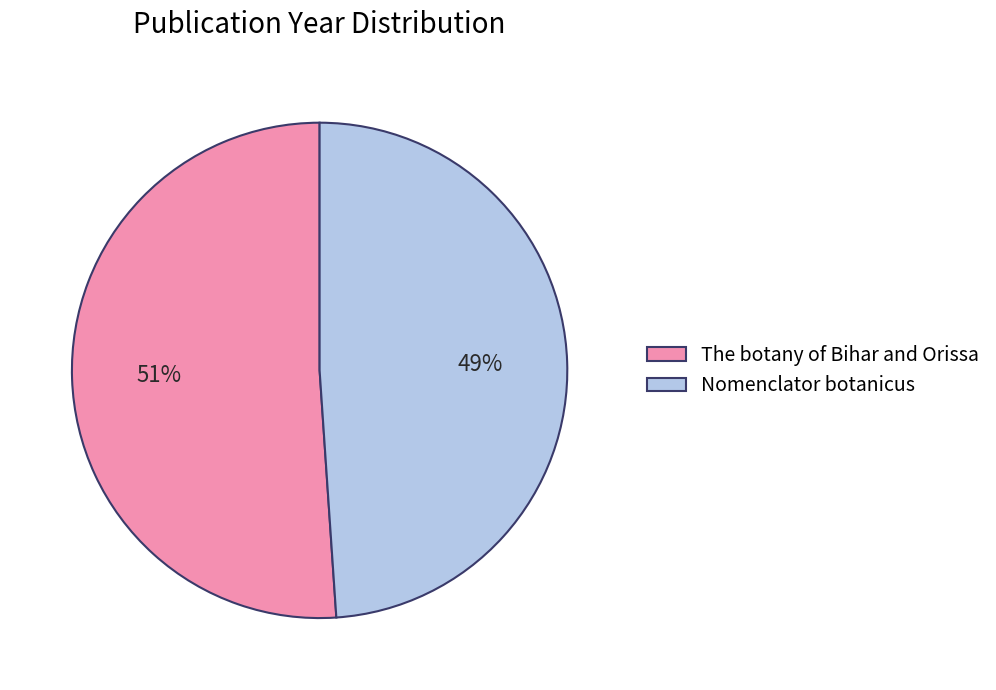

Is it true that The botany of Bihar and Orissa is 64% of the pie?

False